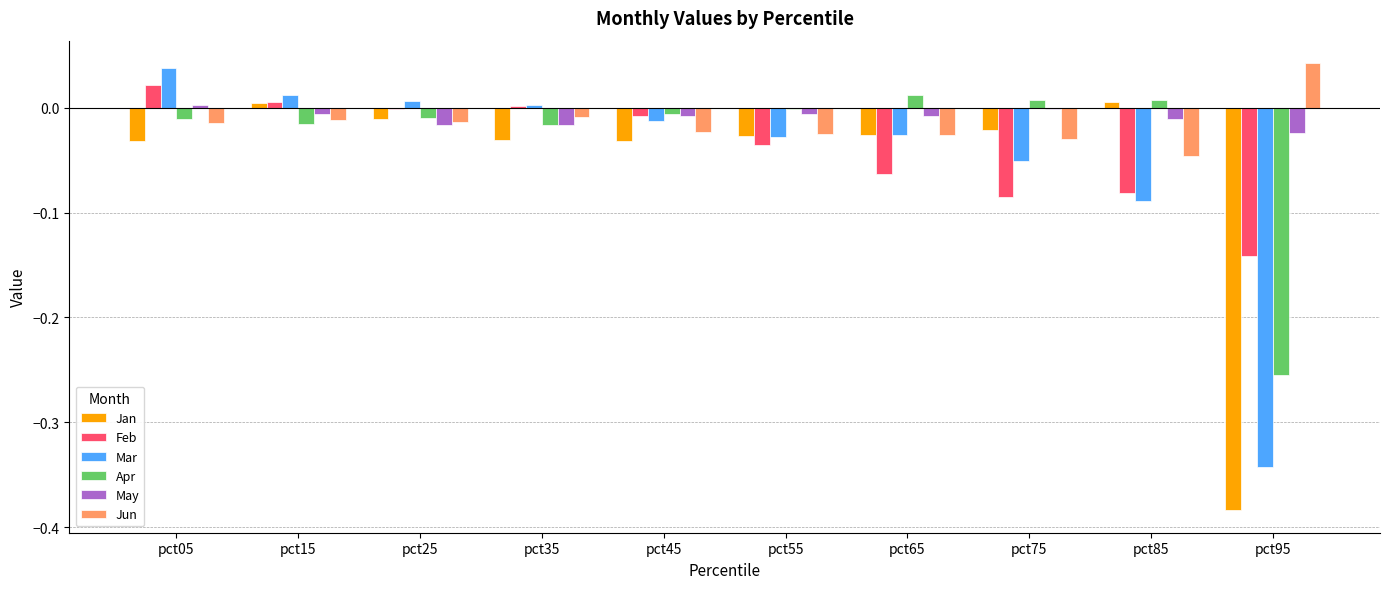

True or false: Jan has a value of -0.0 at pct35.

True